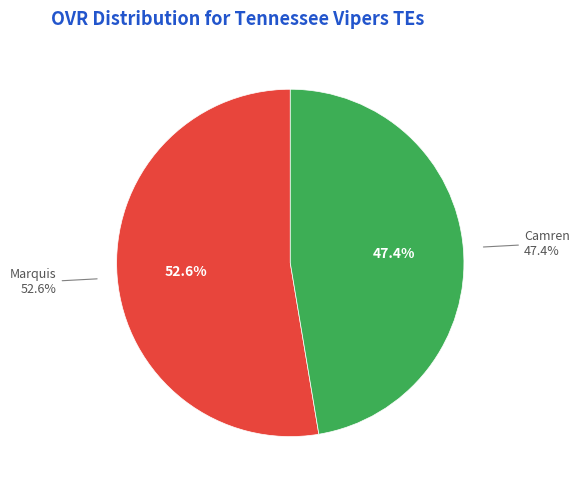

Is Camren the majority of the pie?

No